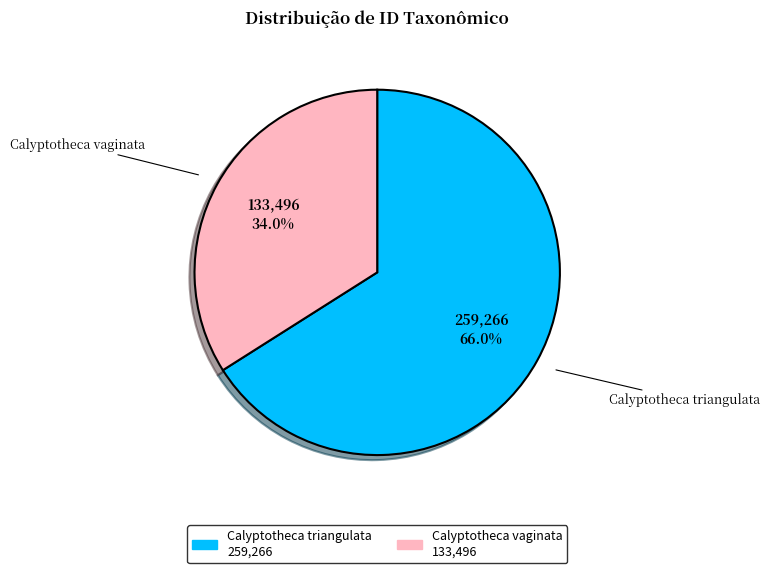

To the nearest percent, what is the difference between the largest and smallest slice percentages?

32%